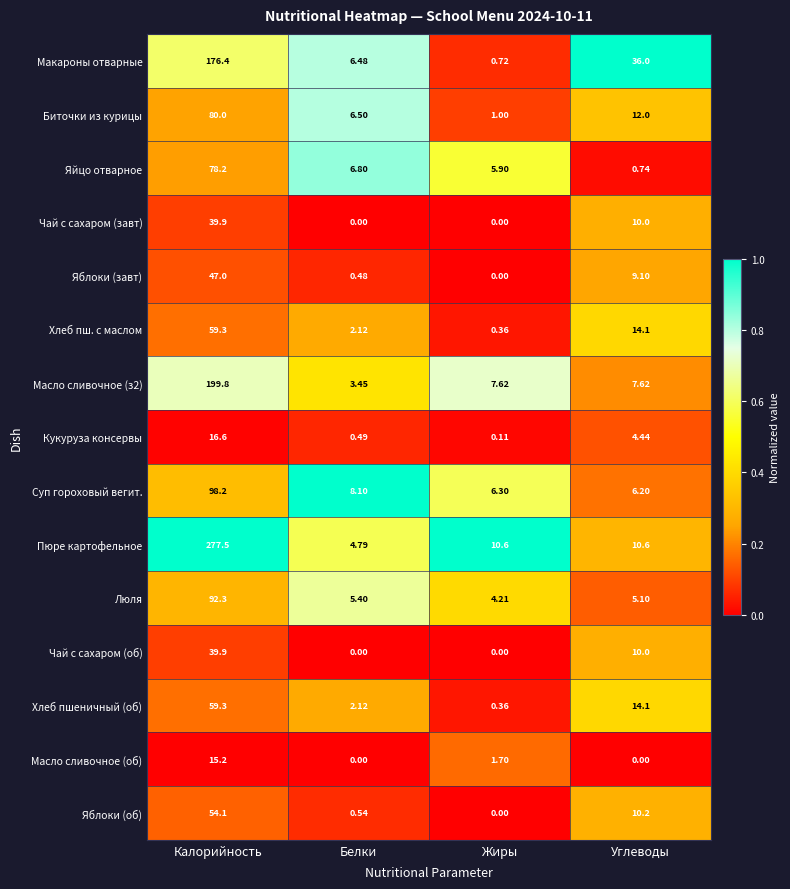

Which series has the largest range (max minus min)?

Пюре картофельное